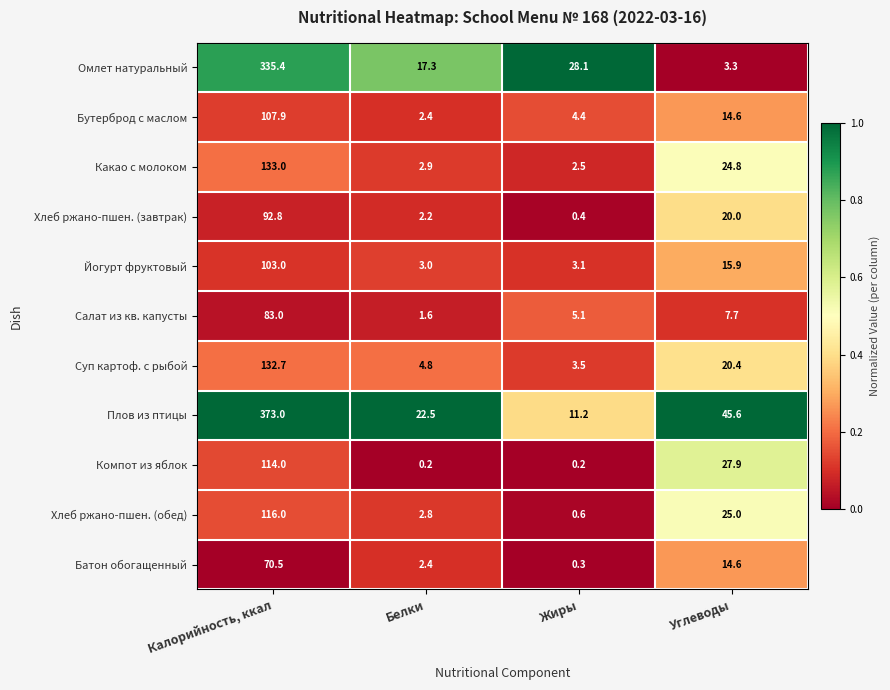

The Йогурт фруктовый series shows 4.4 at Белки. True or false?

False